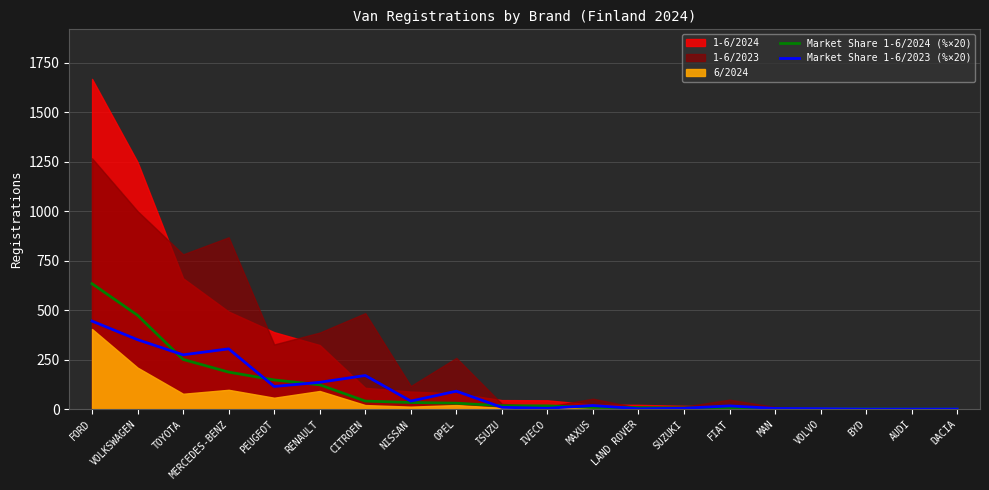

True or false: Market Share 1-6/2024 (%×20) has a value of 17.0 at IVECO.

True